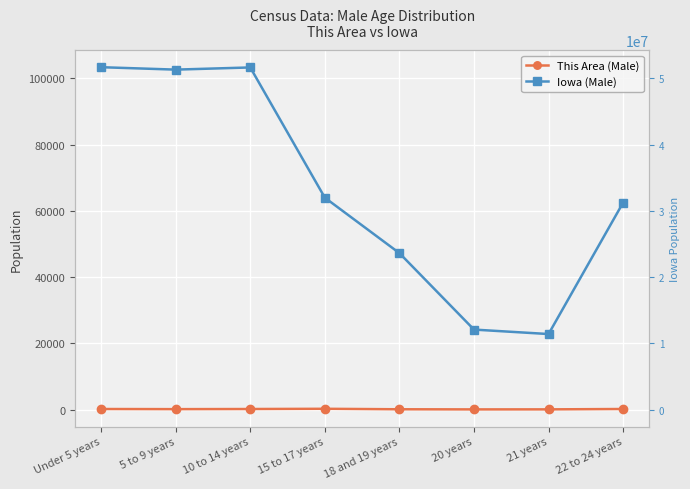

Does the chart display data point markers on the line(s)?

Yes